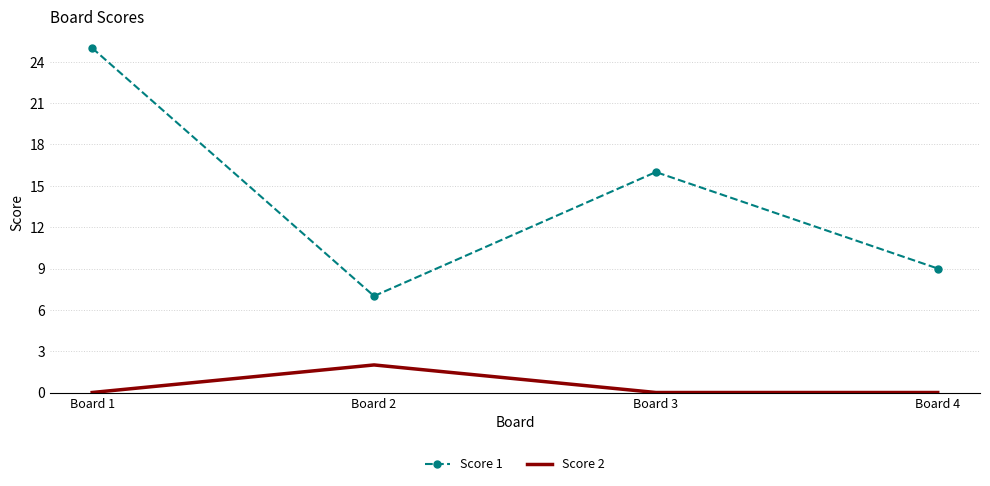

What is the highest value of the Score 2 series?

2